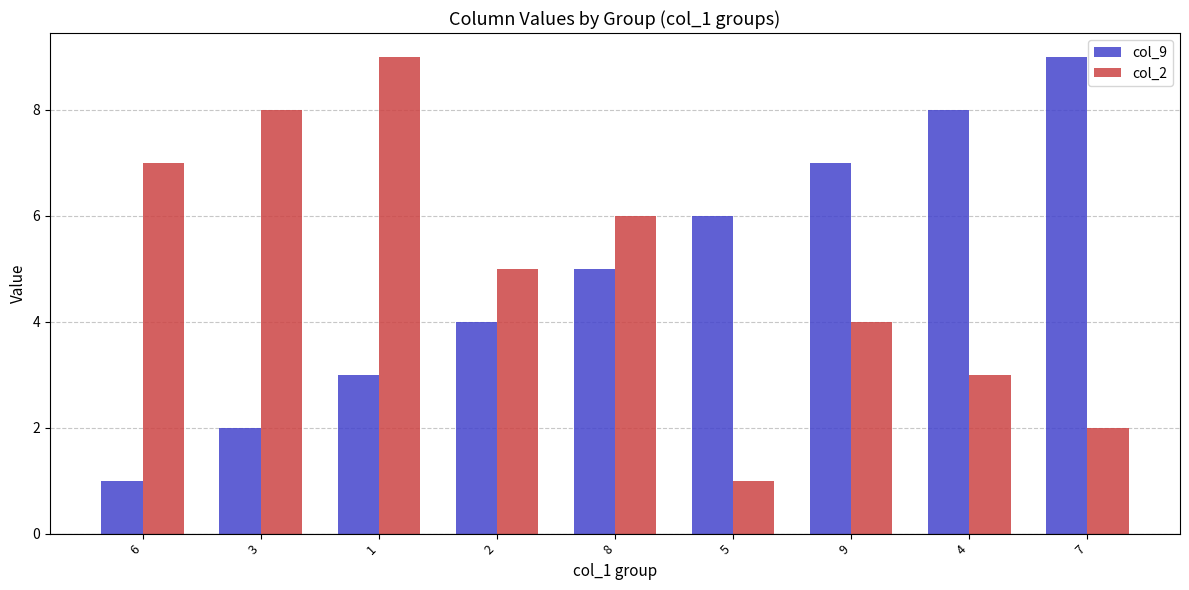

What is the sum of all col_2 values?

45